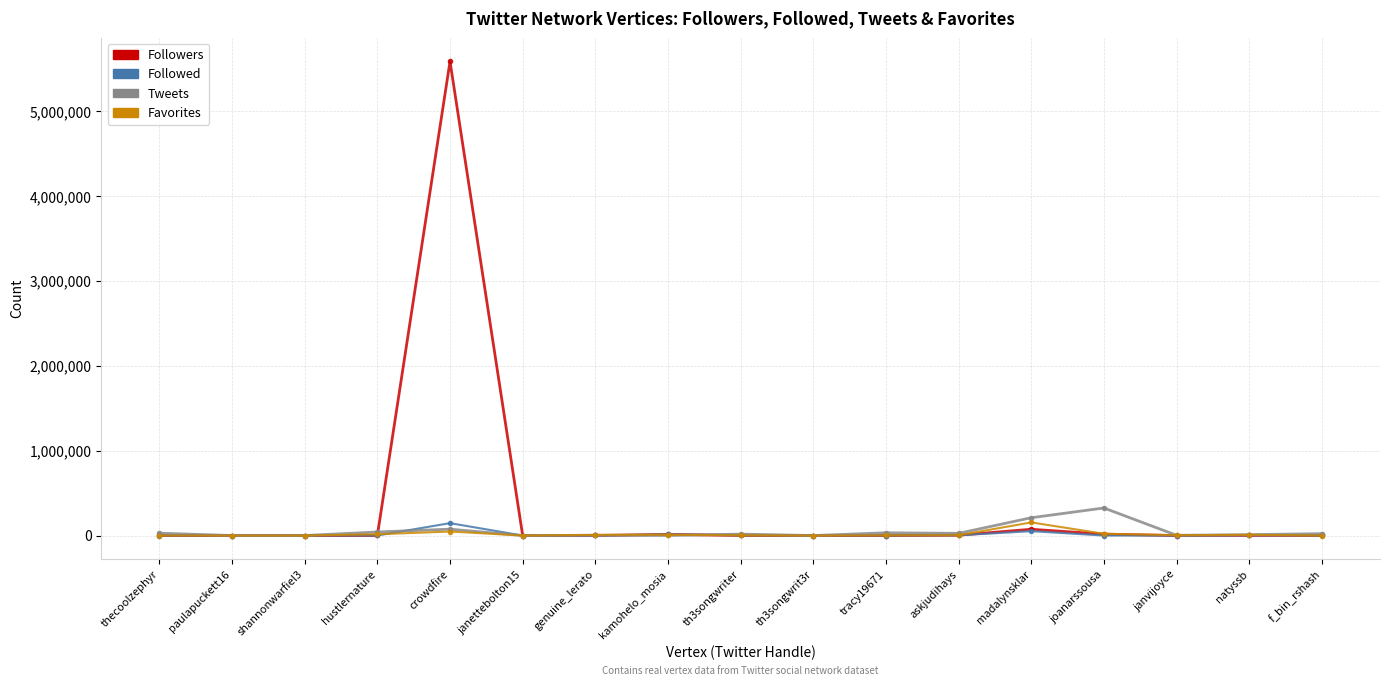

In Favorites, how many points are higher than both neighbors (excluding endpoints)?

4